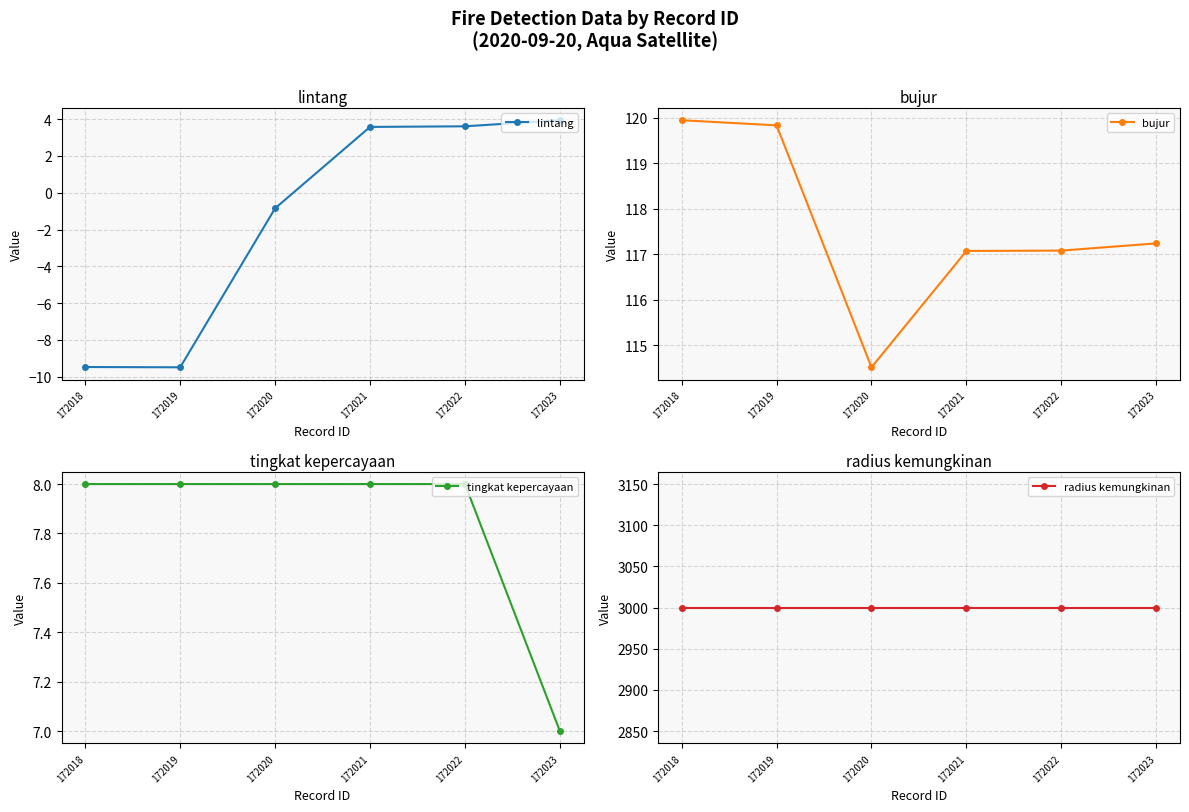

What is the total value across all series at 172023?

3128.2